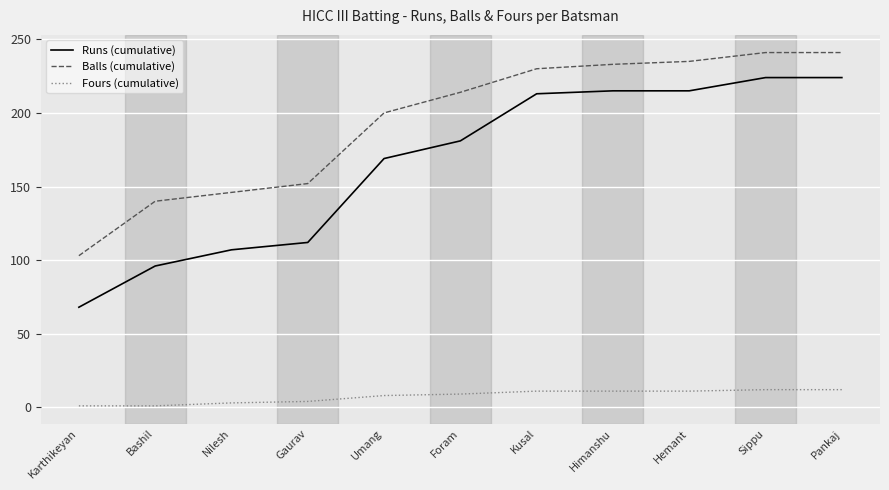

True or false: Runs (cumulative) has a value of 224 at Sippu.

True